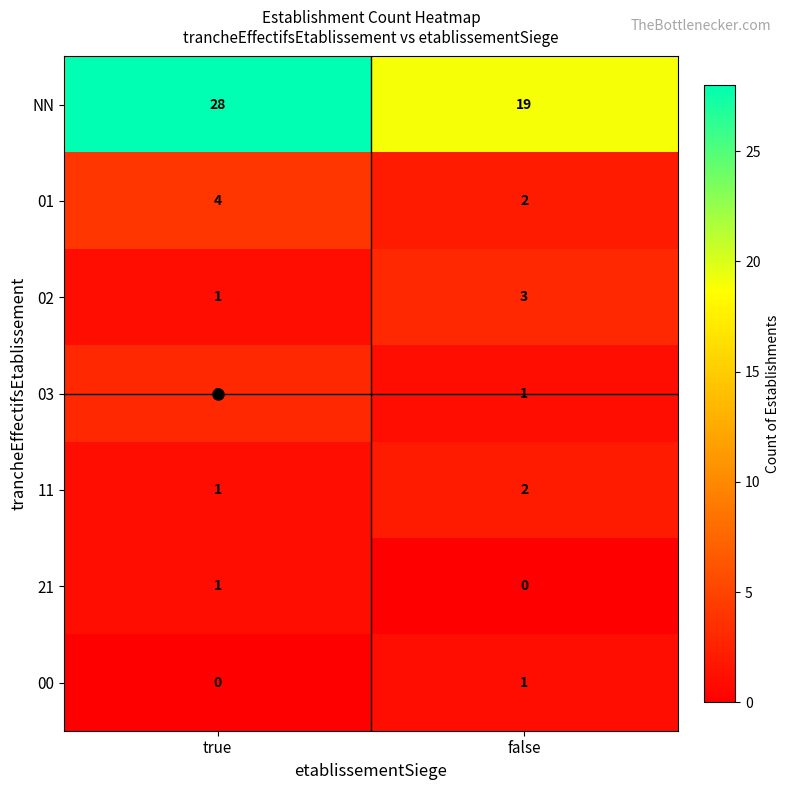

What is the sum of all 01 values?

6